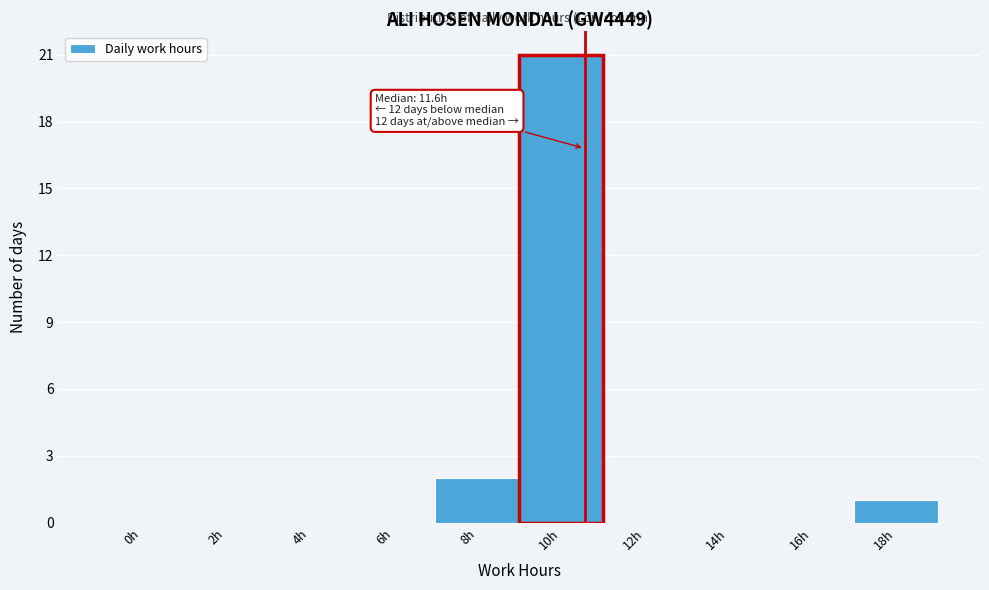

Reading right to left, extract all data points from this chart.

18h=1	16h=0	14h=0	12h=0	10h=21	8h=2	6h=0	4h=0	2h=0	0h=0